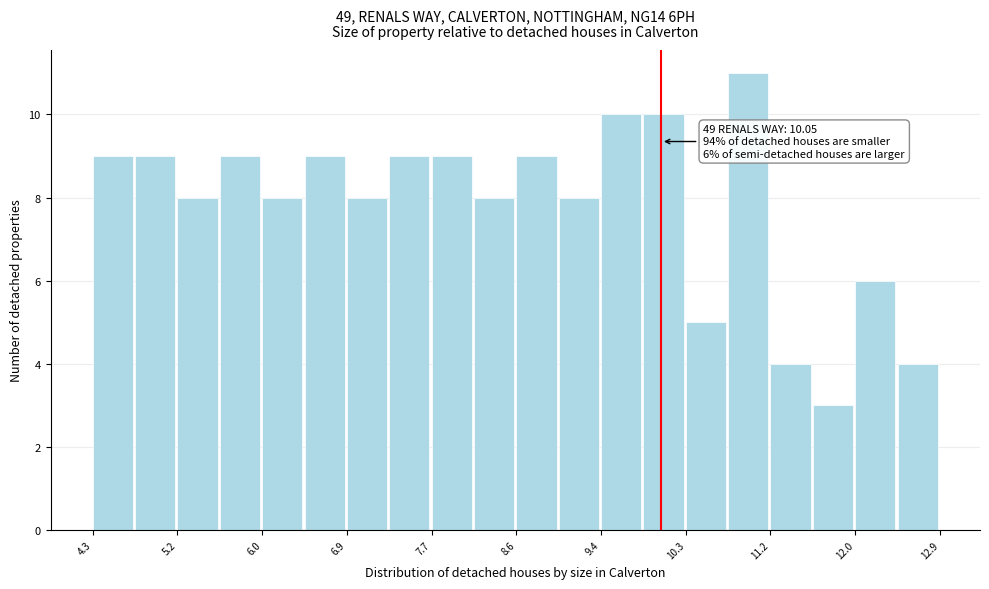

Which range on the x-axis has the tallest bar?

10.7 to 11.2